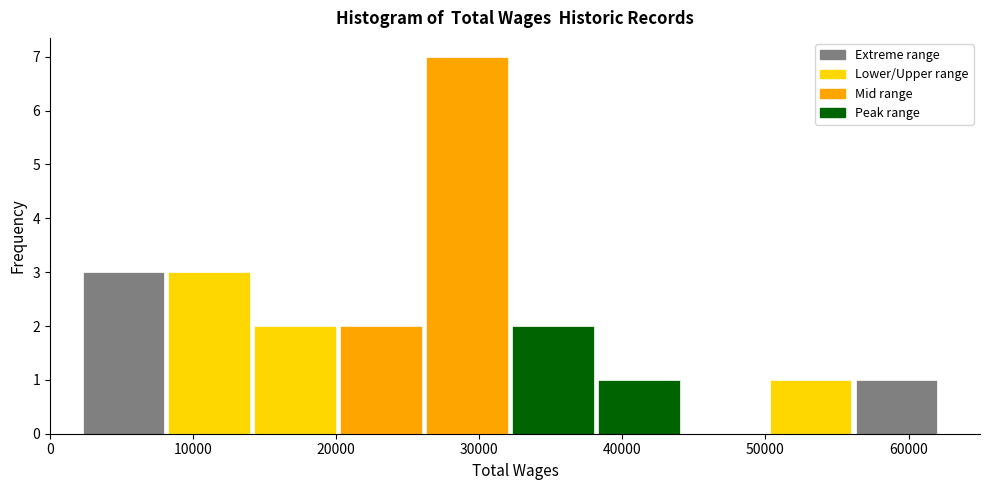

What is the height of the bar covering 14000 to 20000 on the x-axis? Neither the bar edges nor the heights are printed on the chart, so give them approximately, as read against the axes.

2